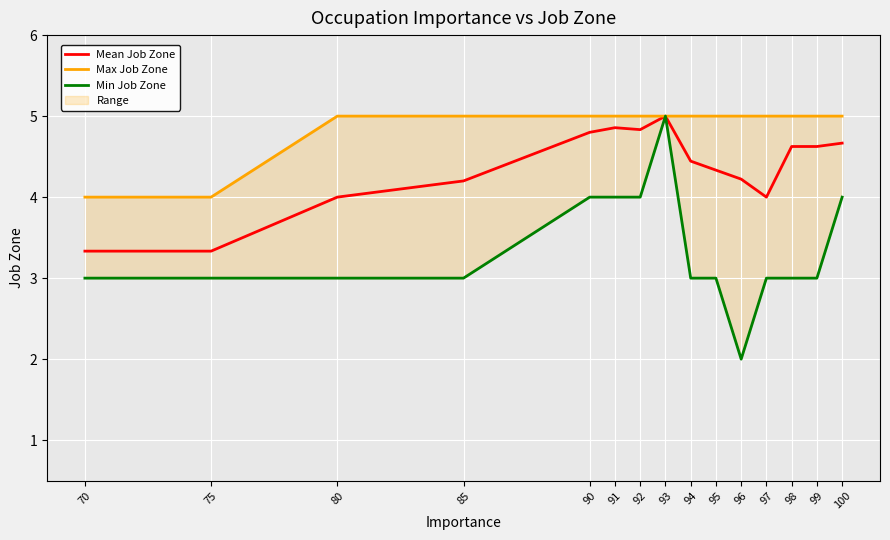

Rank the series at 98 from highest to lowest value.

Max Job Zone, Mean Job Zone, Min Job Zone